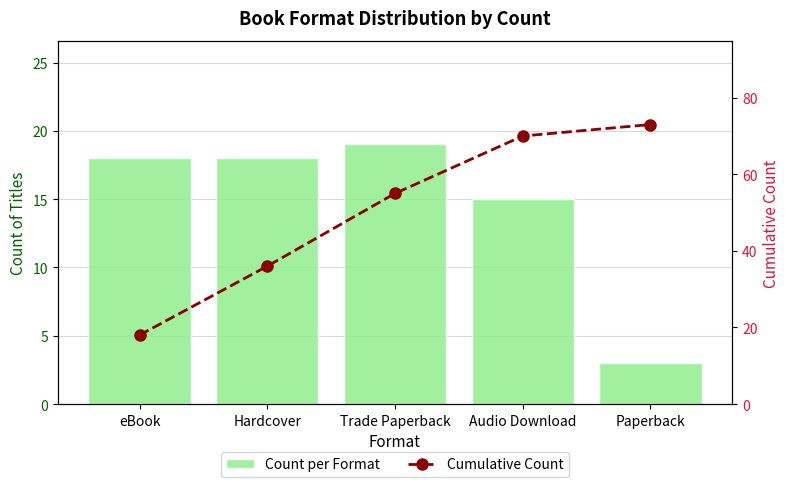

At which category is the sum across all series the highest?

Audio Download